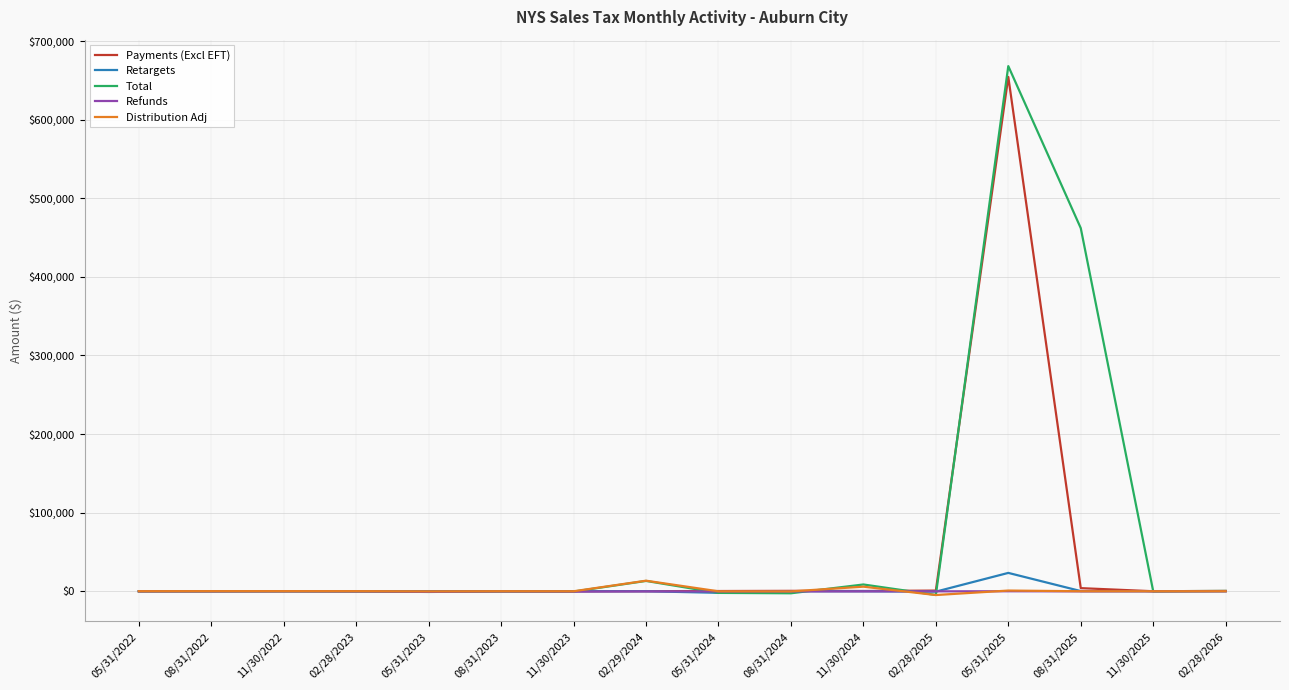

At which category is the sum across all series the highest?

05/31/2025